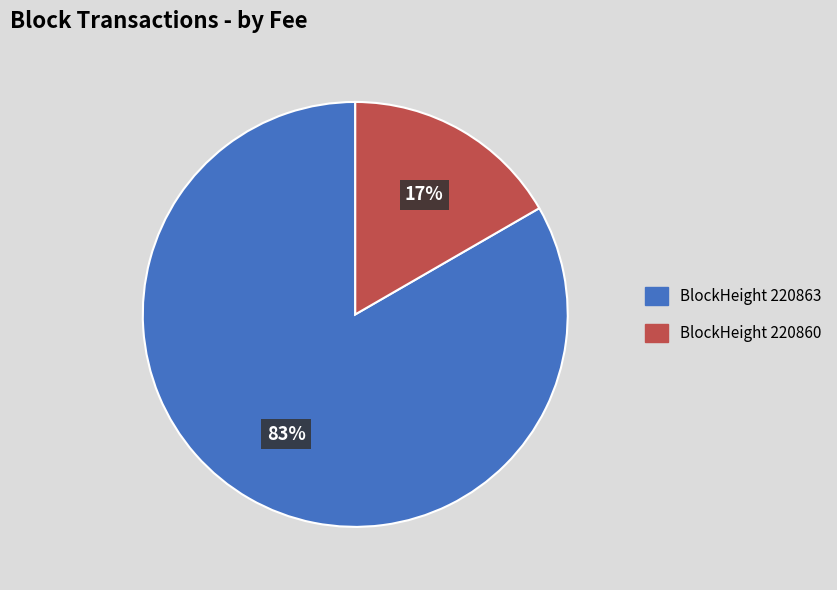

To the nearest percent, what is the average slice percentage?

50%